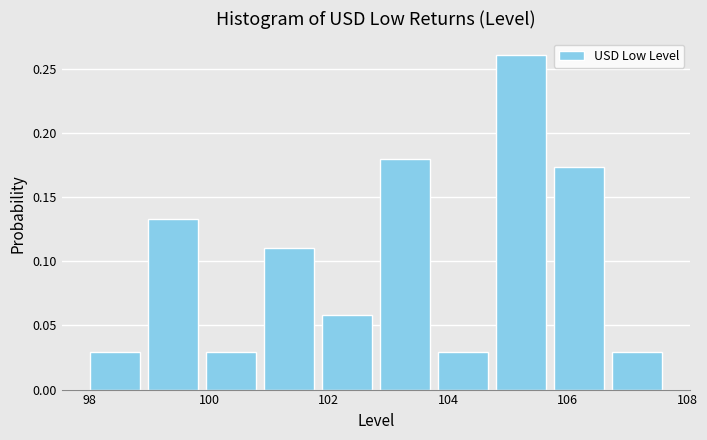

Over which range of the x-axis is the bar tallest?

104.8 to 105.8